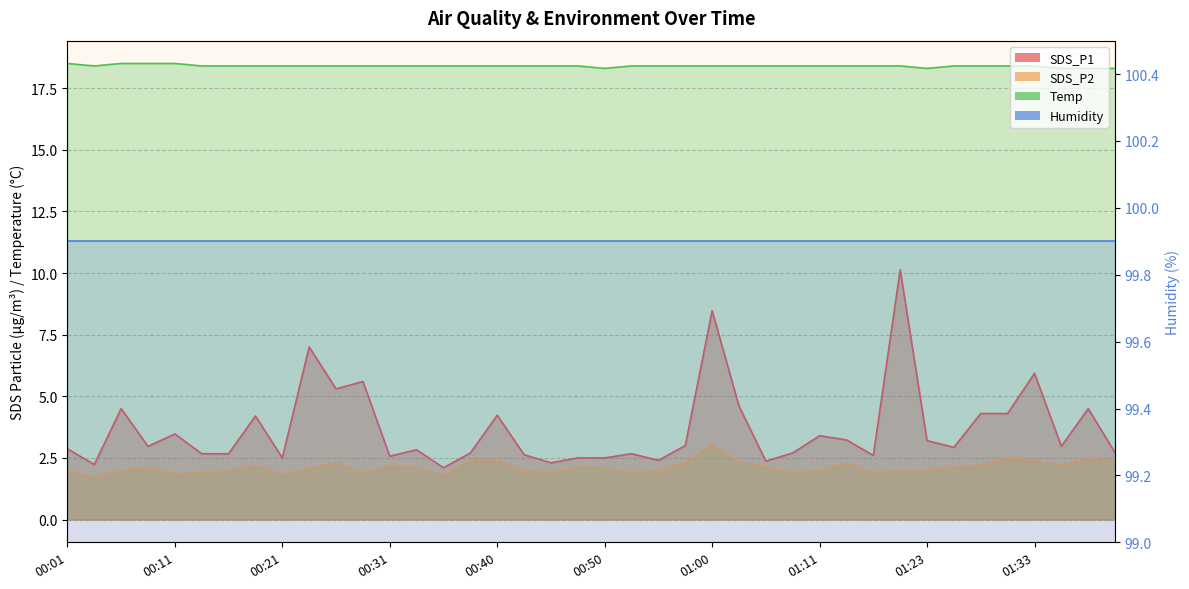

True or false: Temp and SDS_P1 intersect in this chart.

False